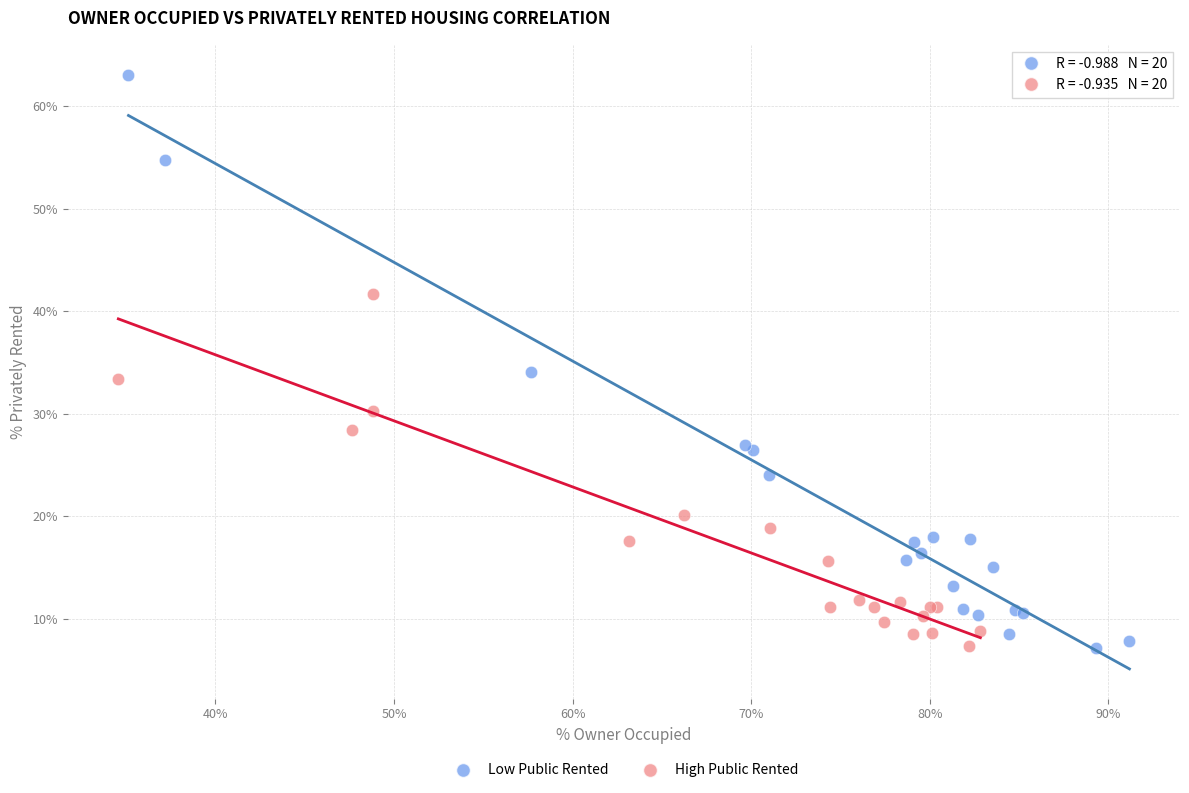

Which series contains the highest Y value?

Low Public Rented